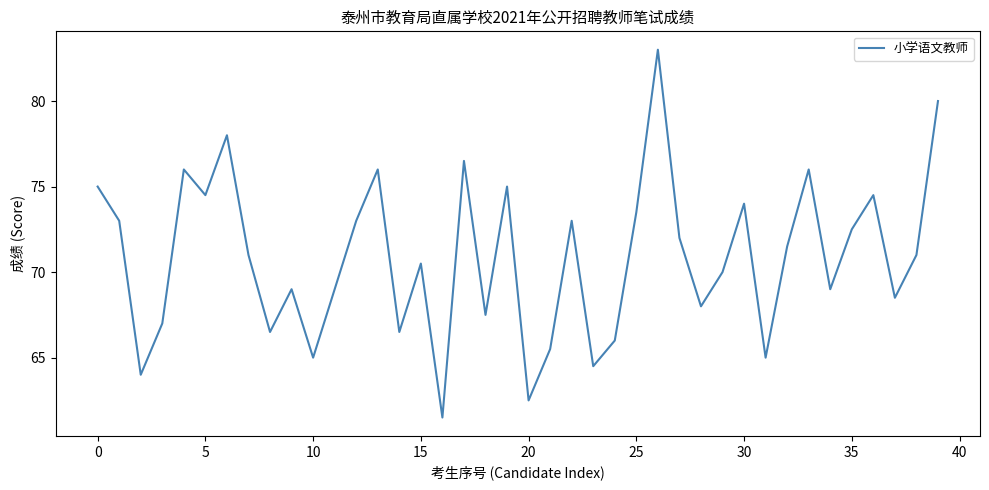

What is the smallest value displayed?

61.5